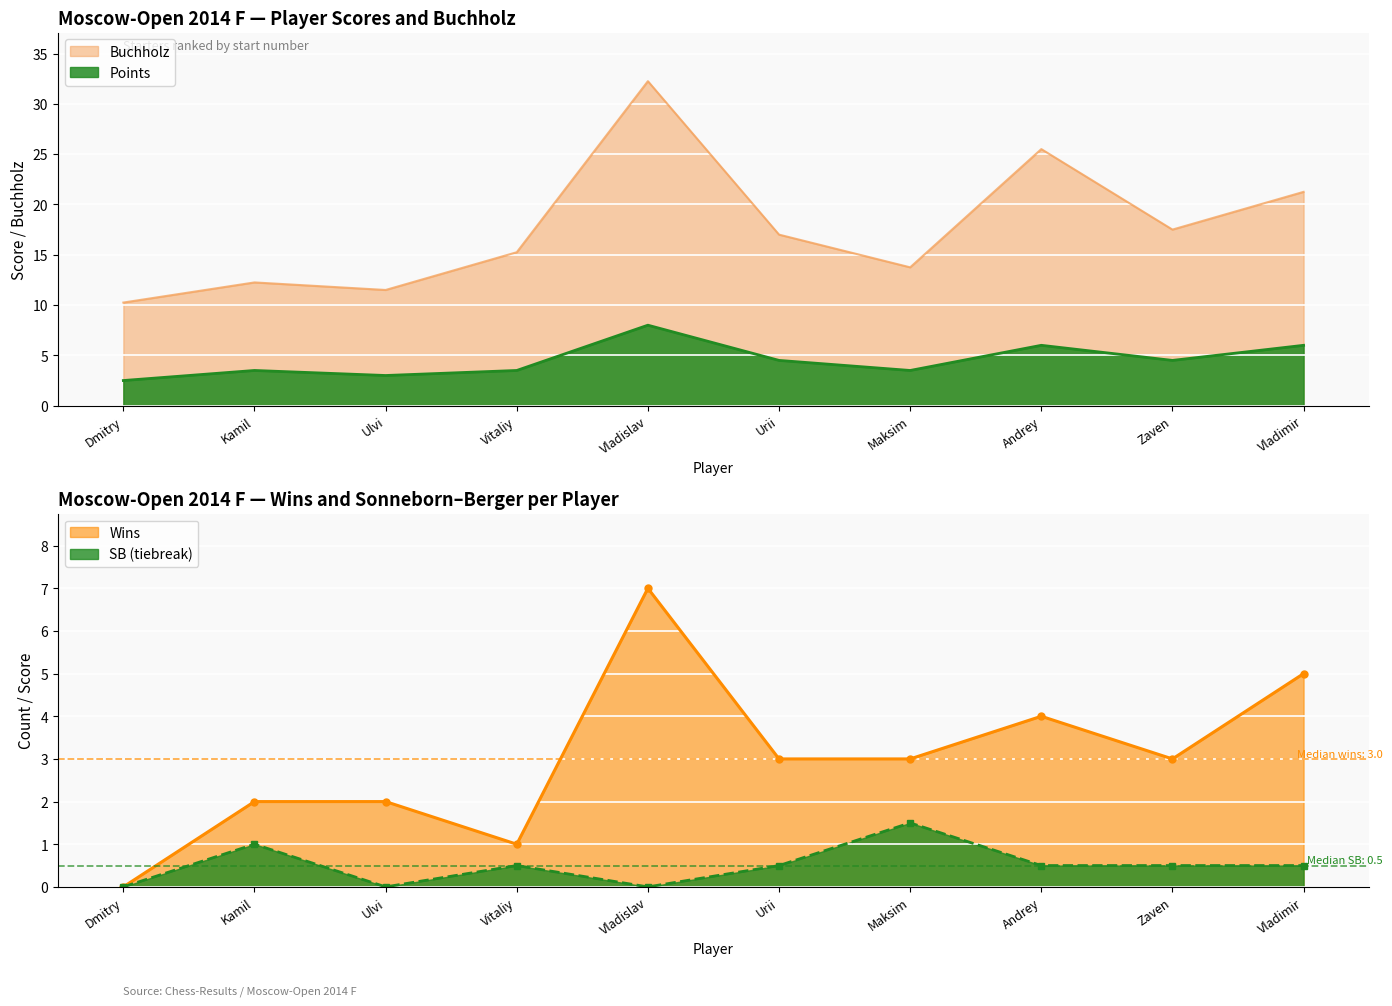

Read the Points value at Dmitry.

2.5